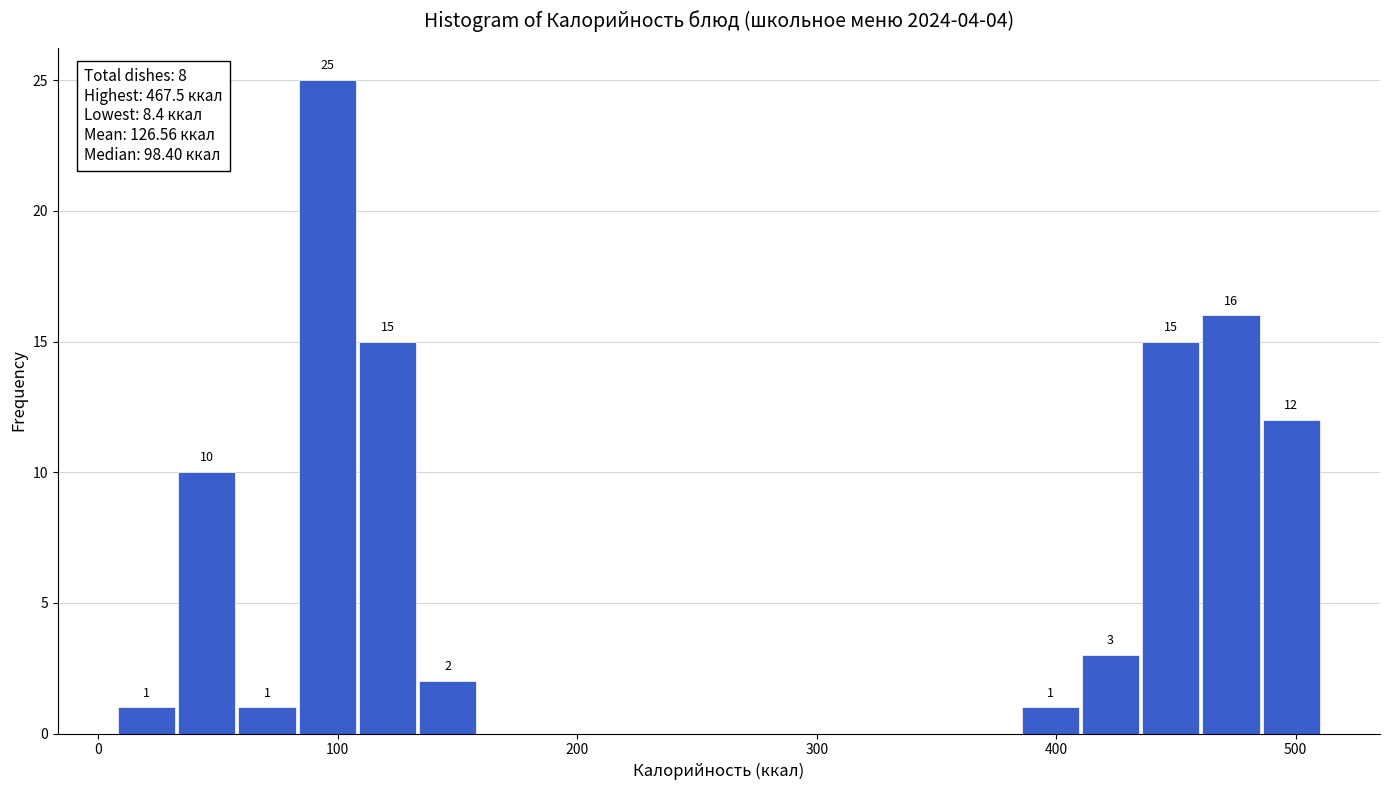

Read against the x-axis, roughly where is the centre of the tallest bar?

100